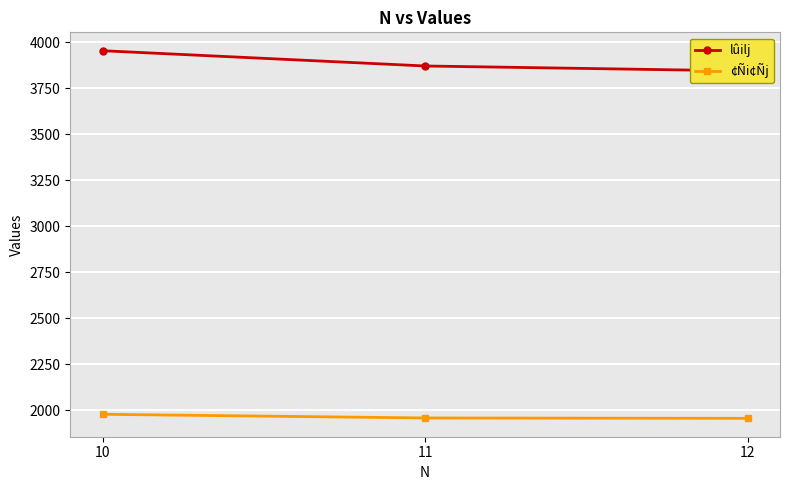

What are all the series names shown in the legend?

lûilj, ¢Ñi¢Ñj